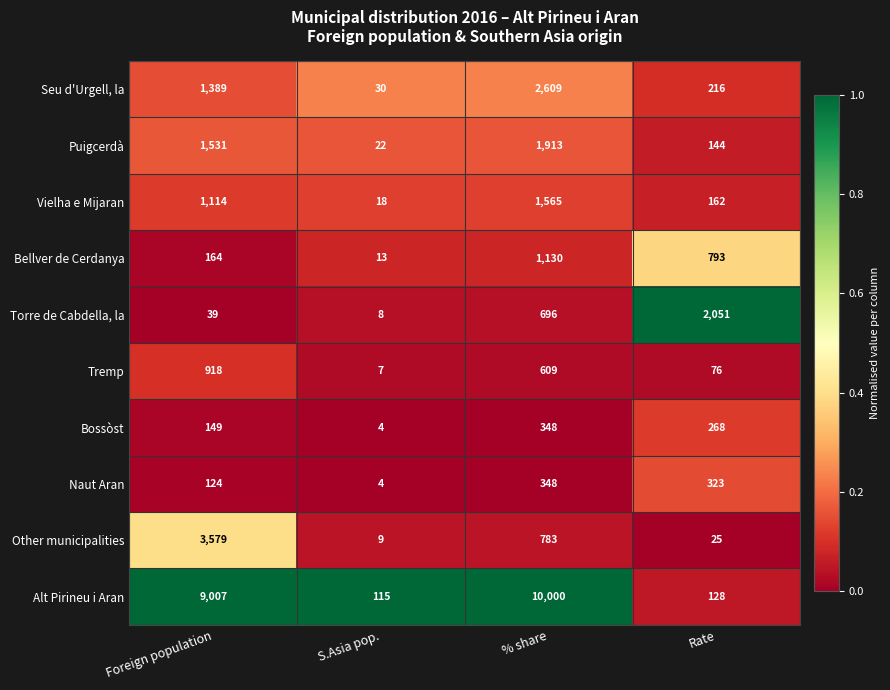

The Vielha e Mijaran series shows 162 at Rate. True or false?

True